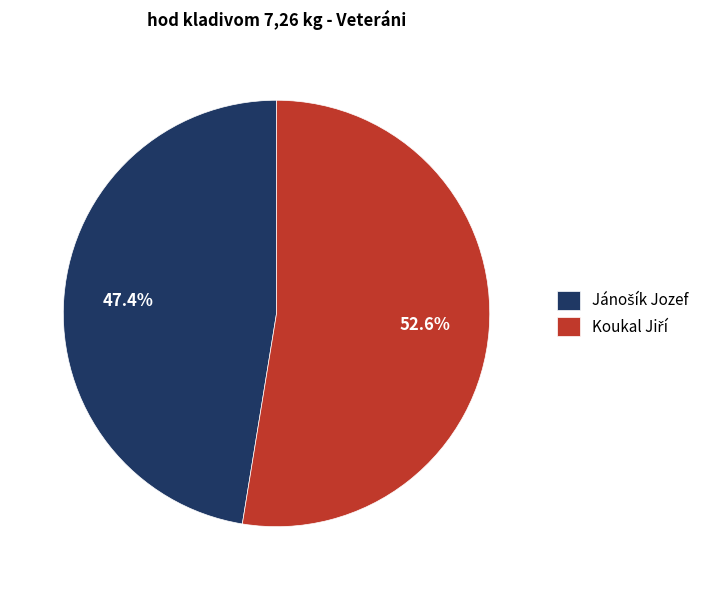

Is there a majority slice in this chart?

Yes